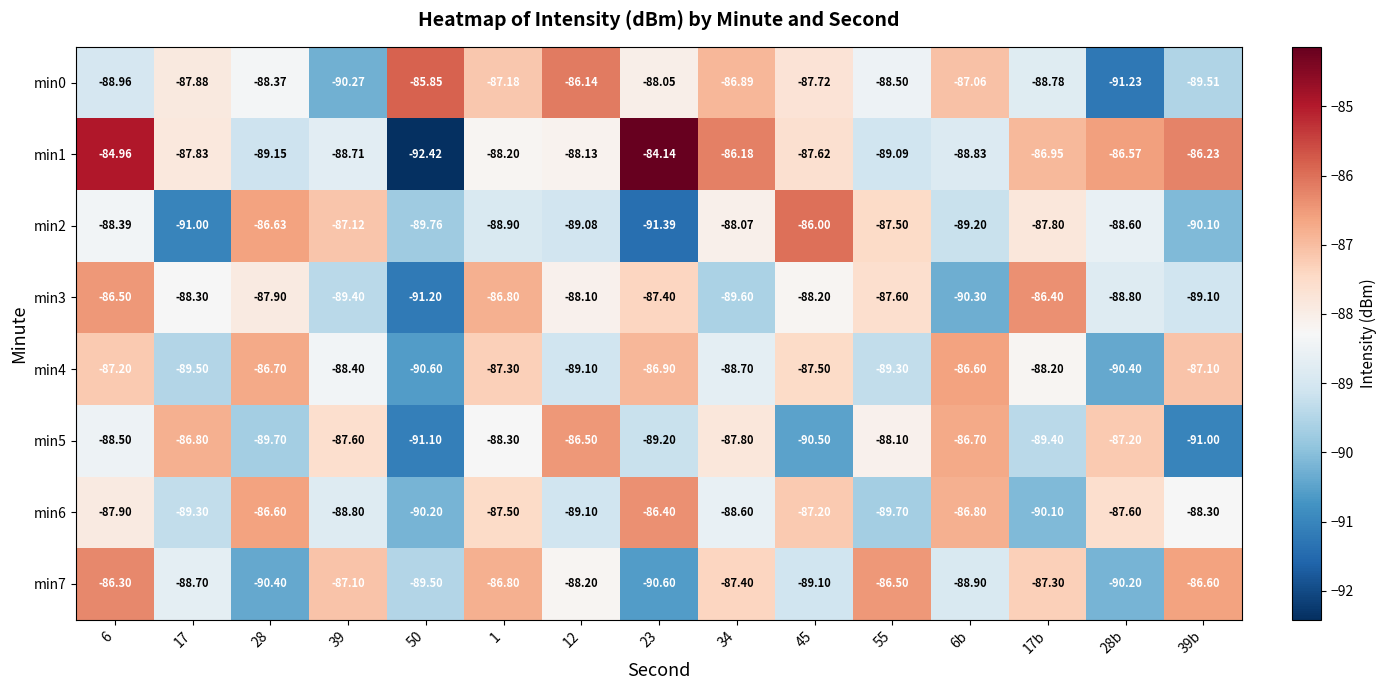

Rank the series at 17 from lowest to highest value.

min2, min4, min6, min7, min3, min0, min1, min5